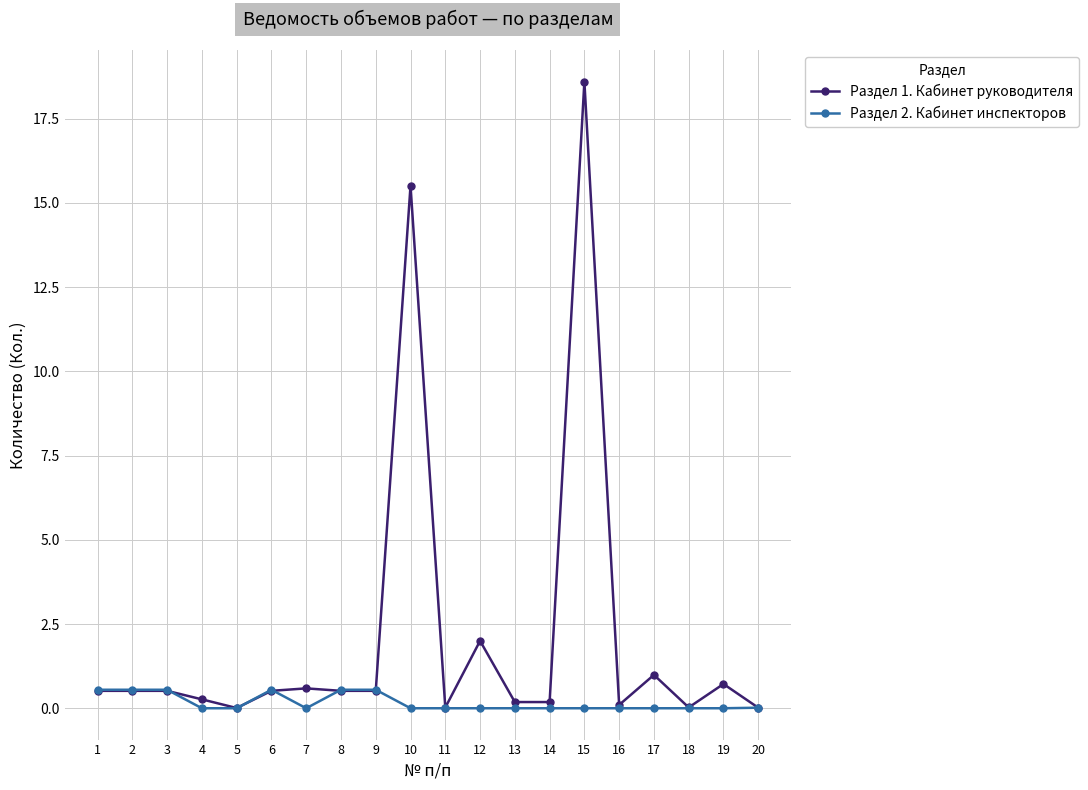

At how many categories does at least one series exceed 8?

2